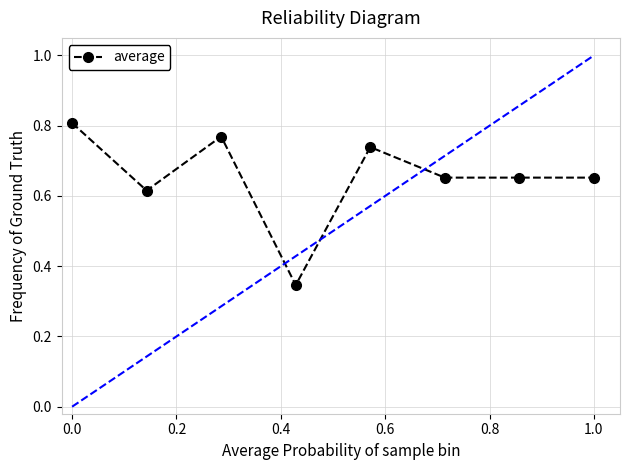

Count the values in the range 0 to 1.

8